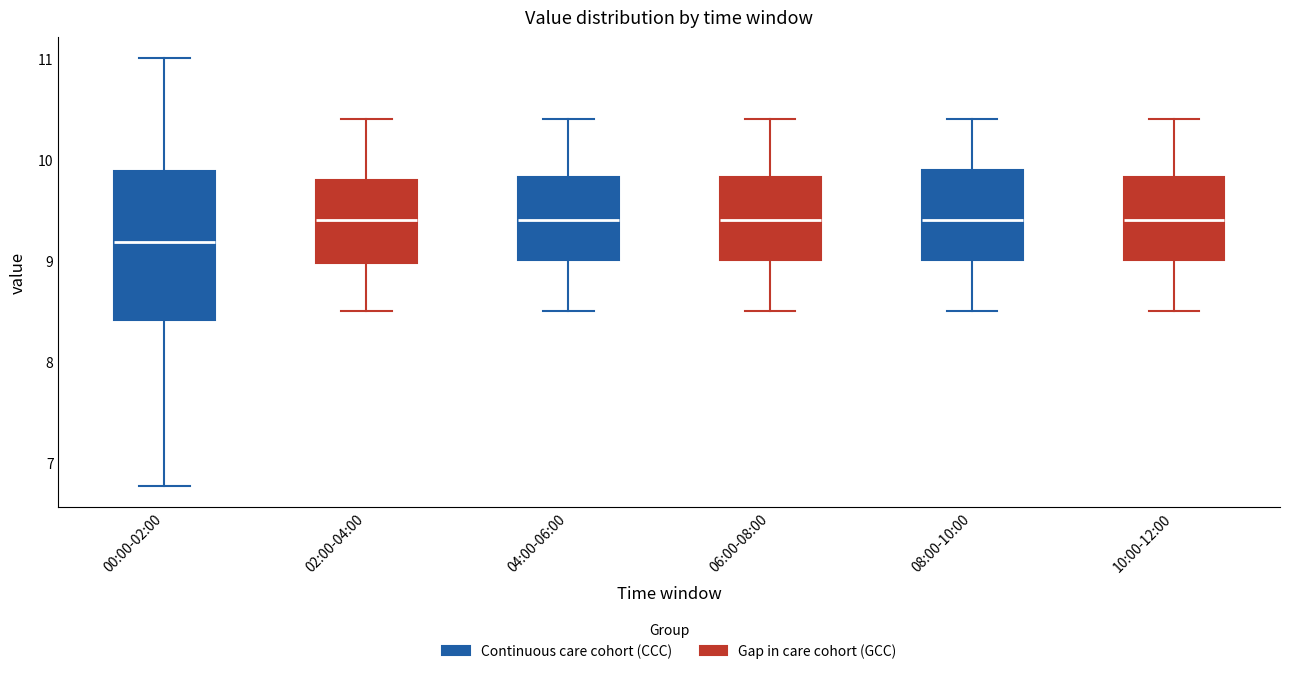

Comparing the boxes themselves (not the whiskers), which one is the tallest?

00:00-02:00